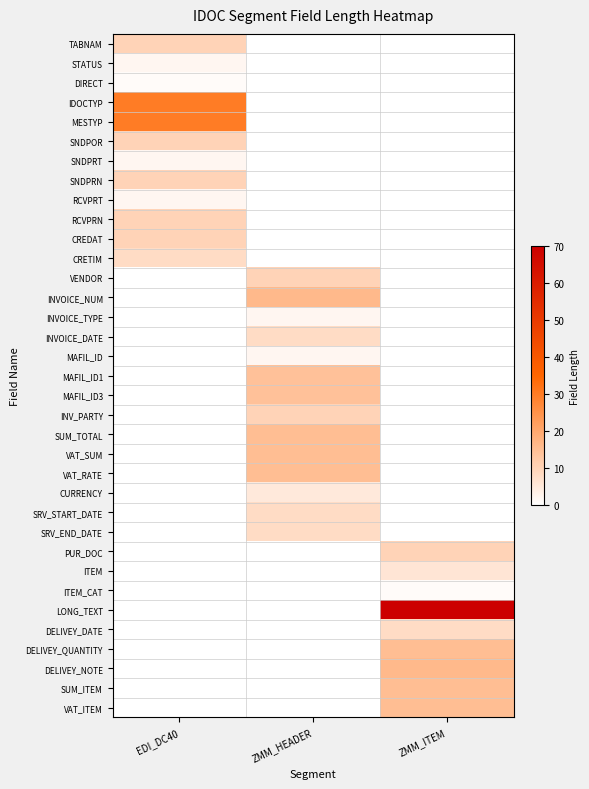

Between EDI_DC40 and ZMM_ITEM, which is larger?

EDI_DC40